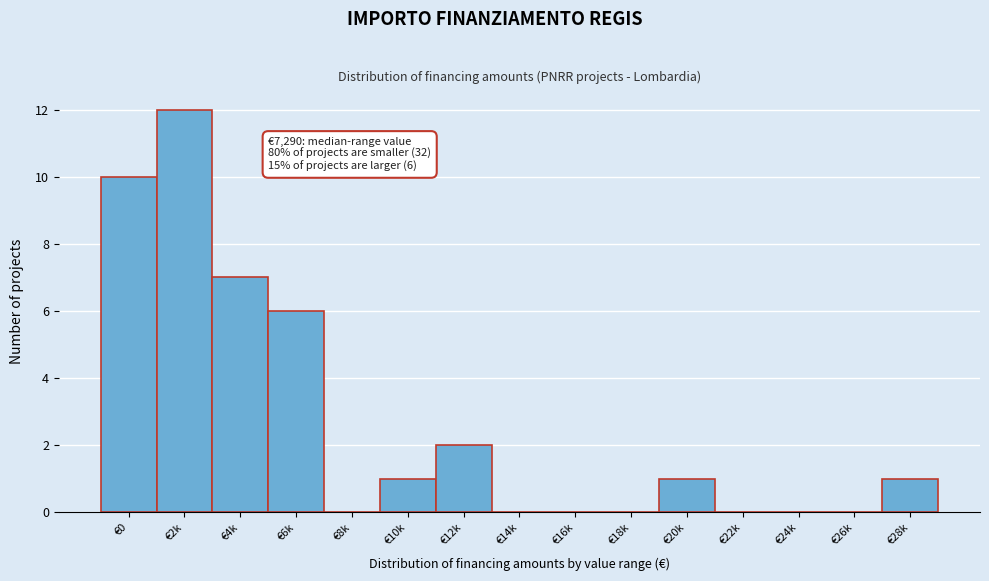

Reading right to left, transcribe all the data shown in this chart.

€28k=1	€26k=0	€24k=0	€22k=0	€20k=1	€18k=0	€16k=0	€14k=0	€12k=2	€10k=1	€8k=0	€6k=6	€4k=7	€2k=12	€0=10